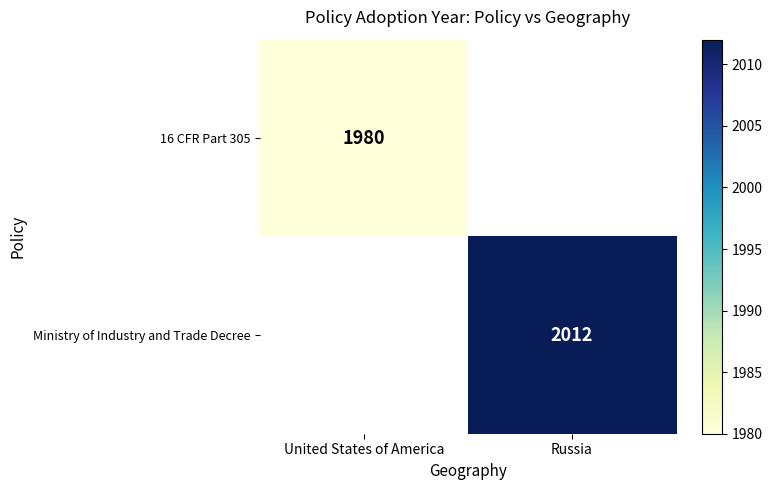

How many values in 16 CFR Part 305 are above zero?

1